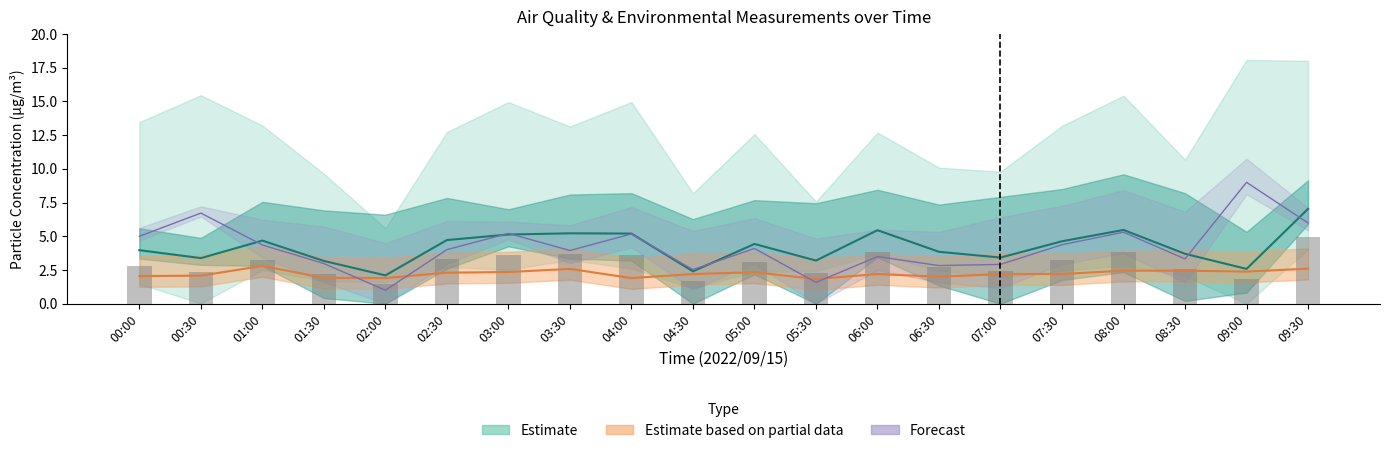

Does the chart contain stacked bars?

No